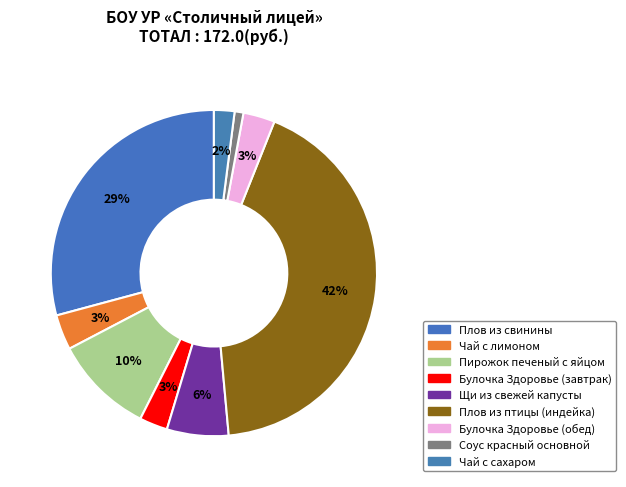

How many slices are in this pie chart?

9